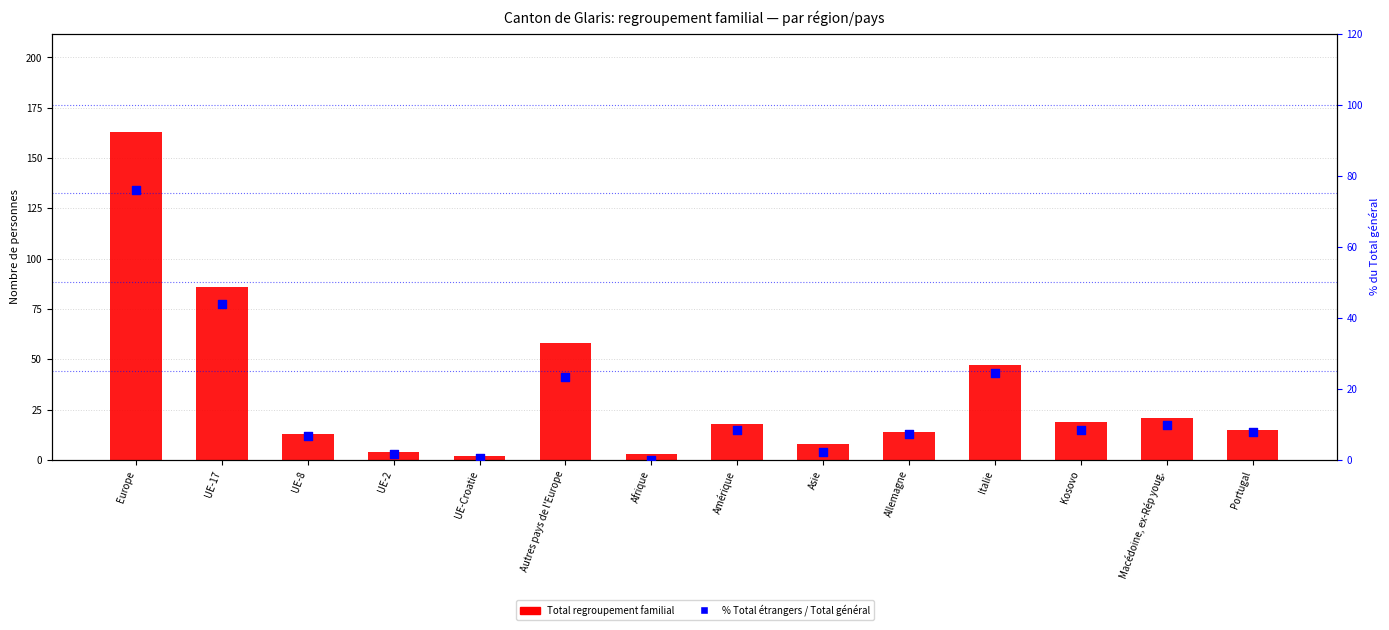

What is the total value across all series at Afrique?

3.0